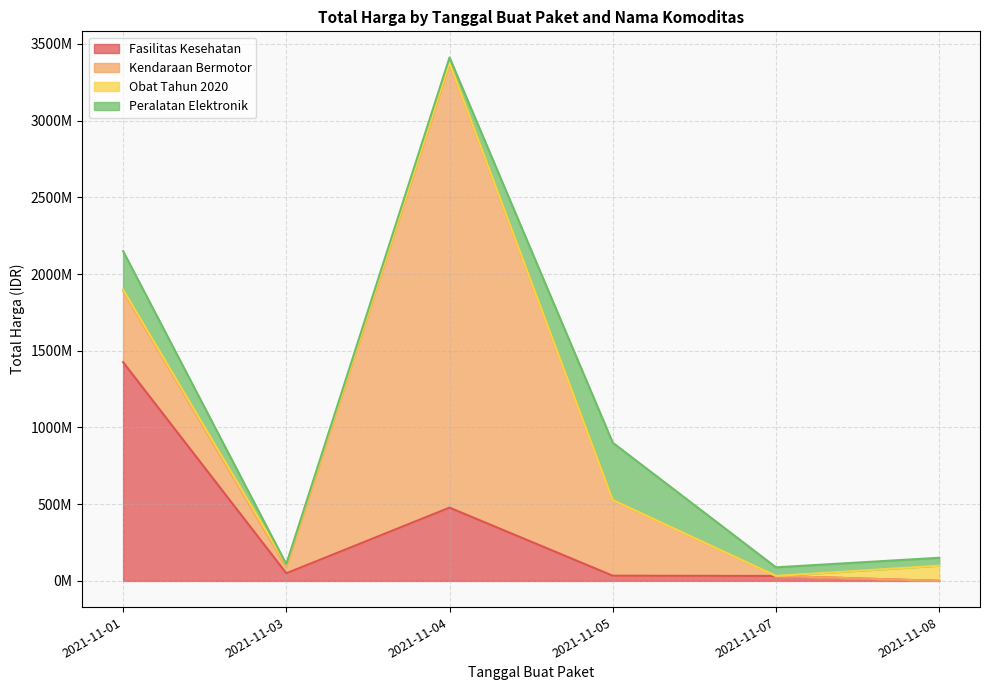

Where is the first local maximum for Peralatan Elektronik?

2021-11-05